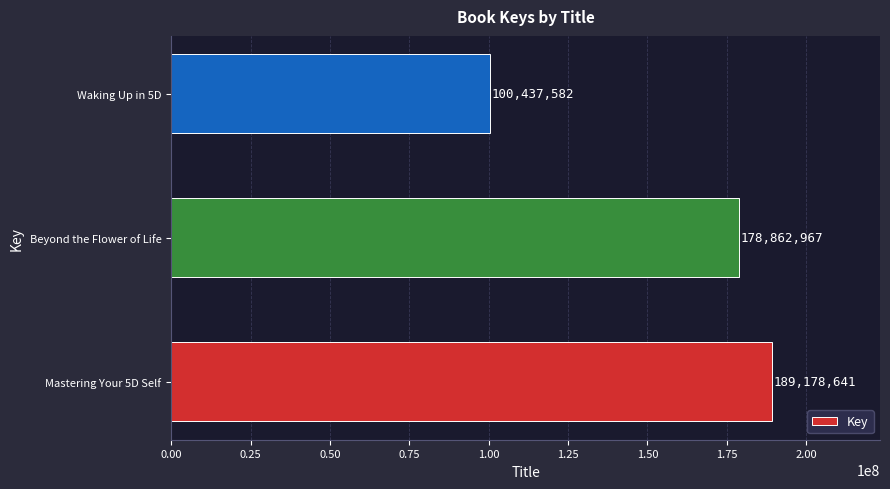

Rank the categories by value from lowest to highest.

Waking Up in 5D, Beyond the Flower of Life, Mastering Your 5D Self